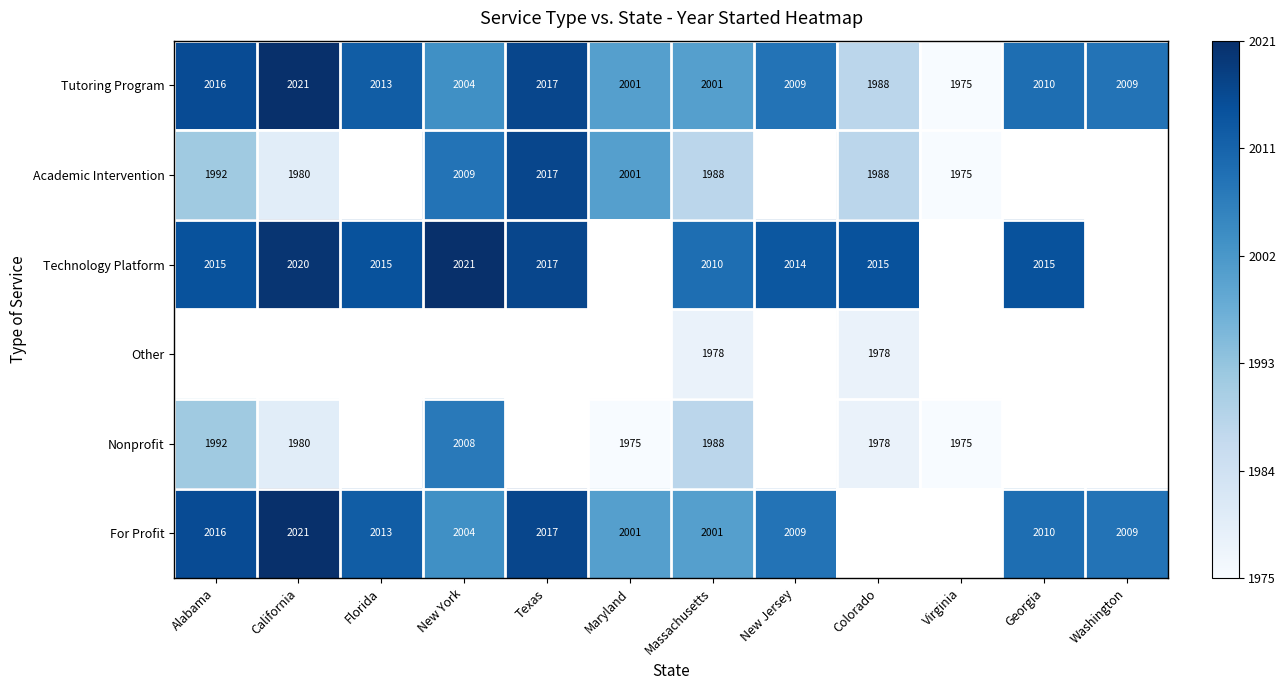

Is the value of Tutoring Program at Alabama greater than the value of Other at Colorado?

Yes